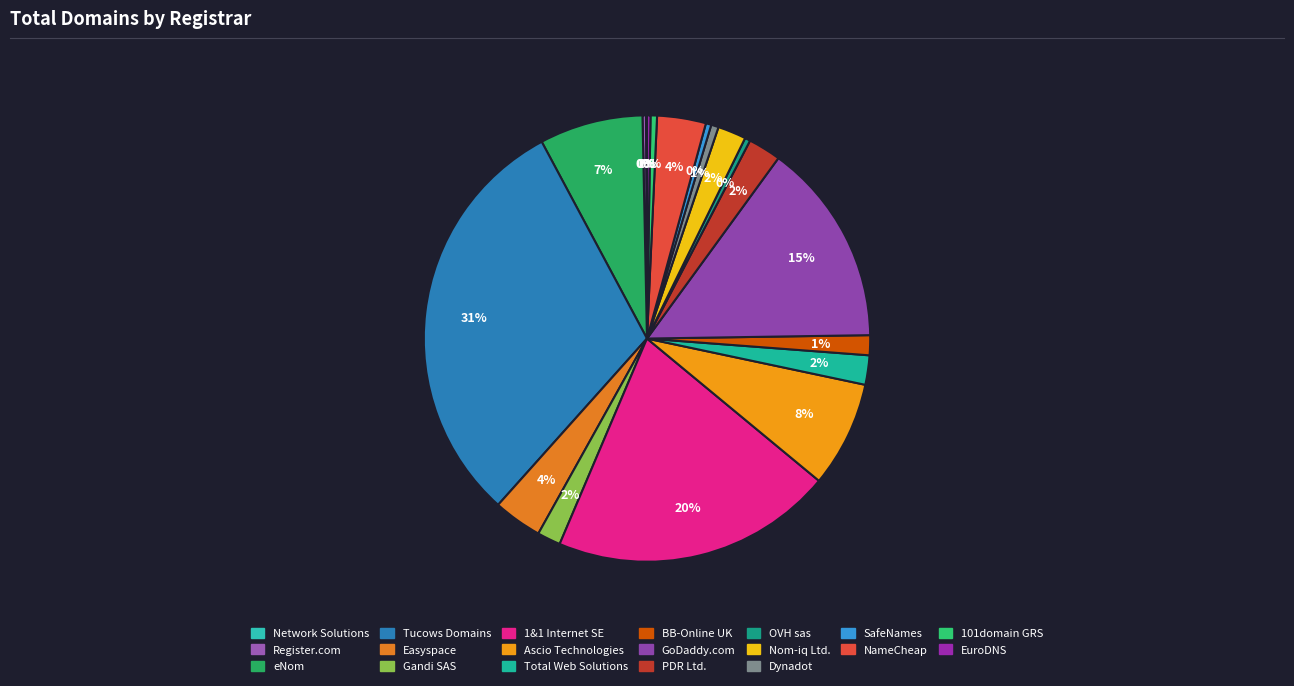

How many segments does this pie chart have?

19